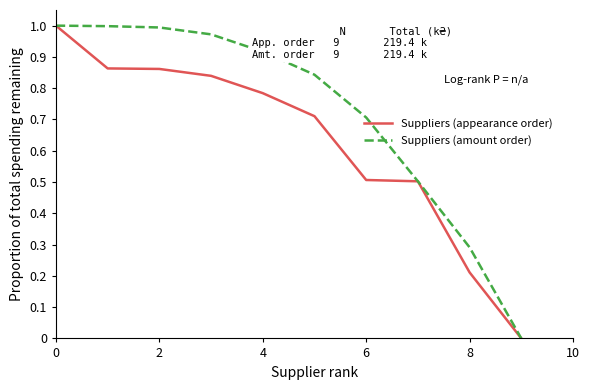

Rank the series by their average value, from highest to lowest.

Suppliers (amount order), Suppliers (appearance order)